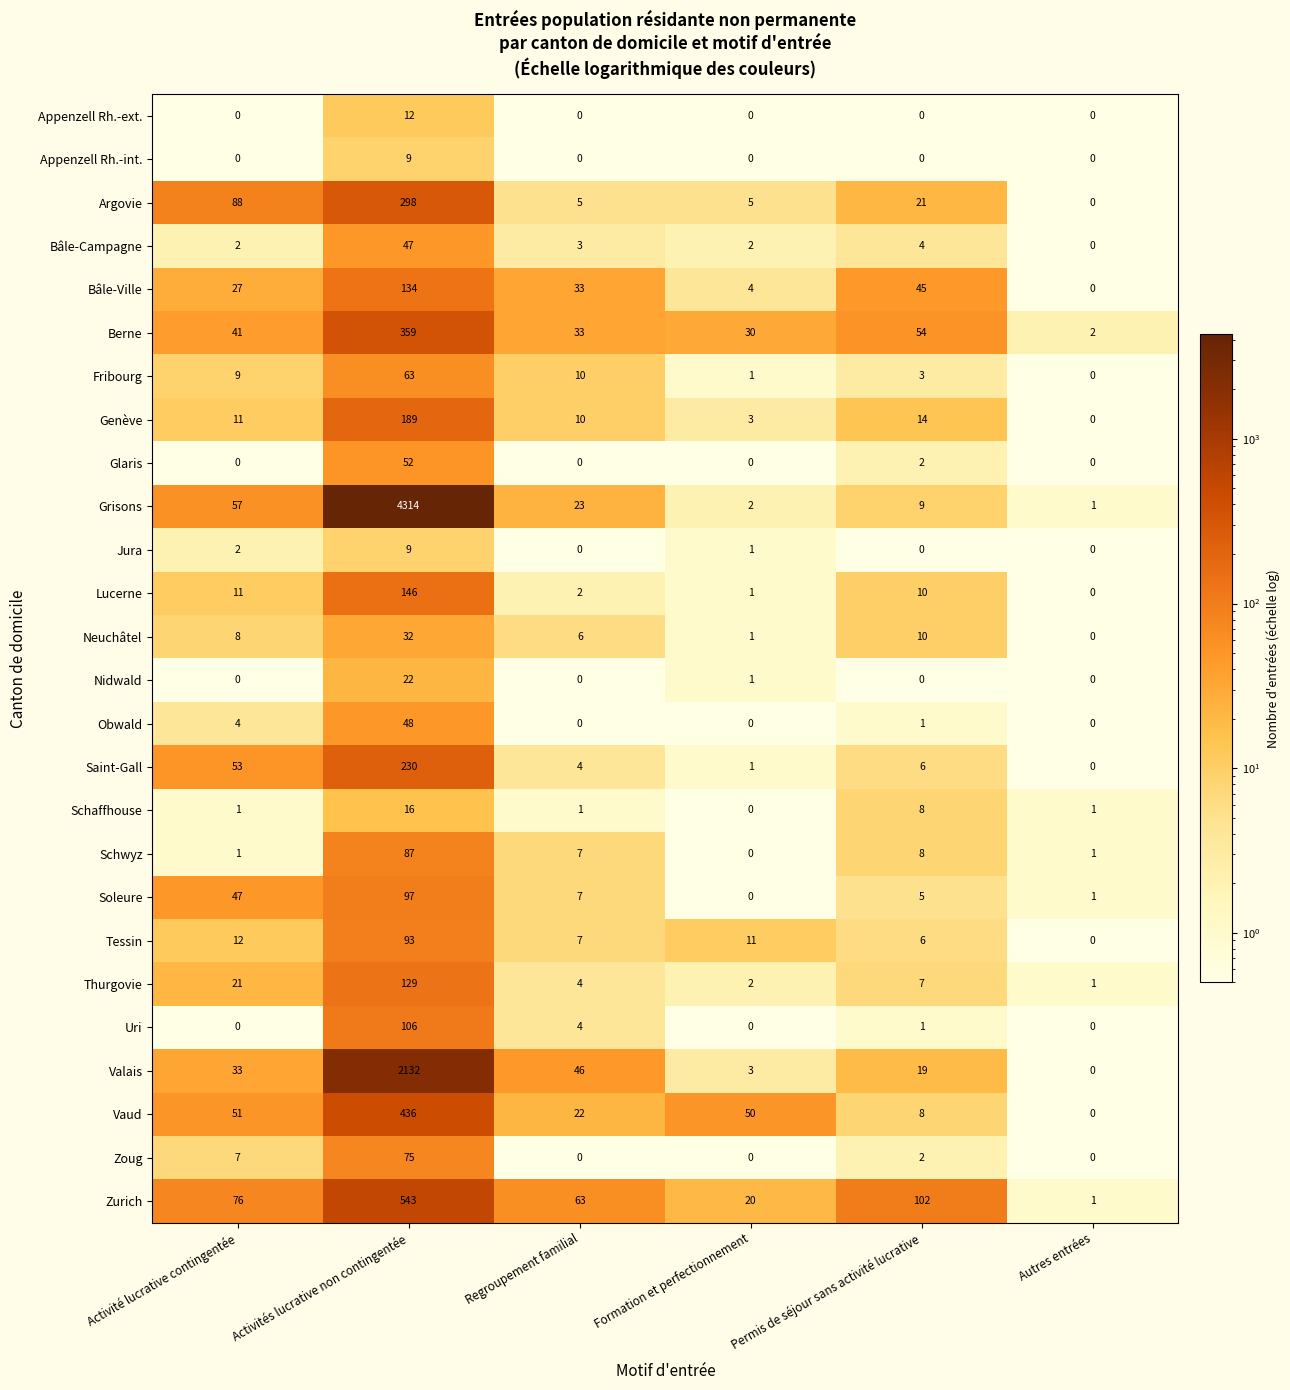

Is it true that Tessin equals 0 at Autres entrées?

True